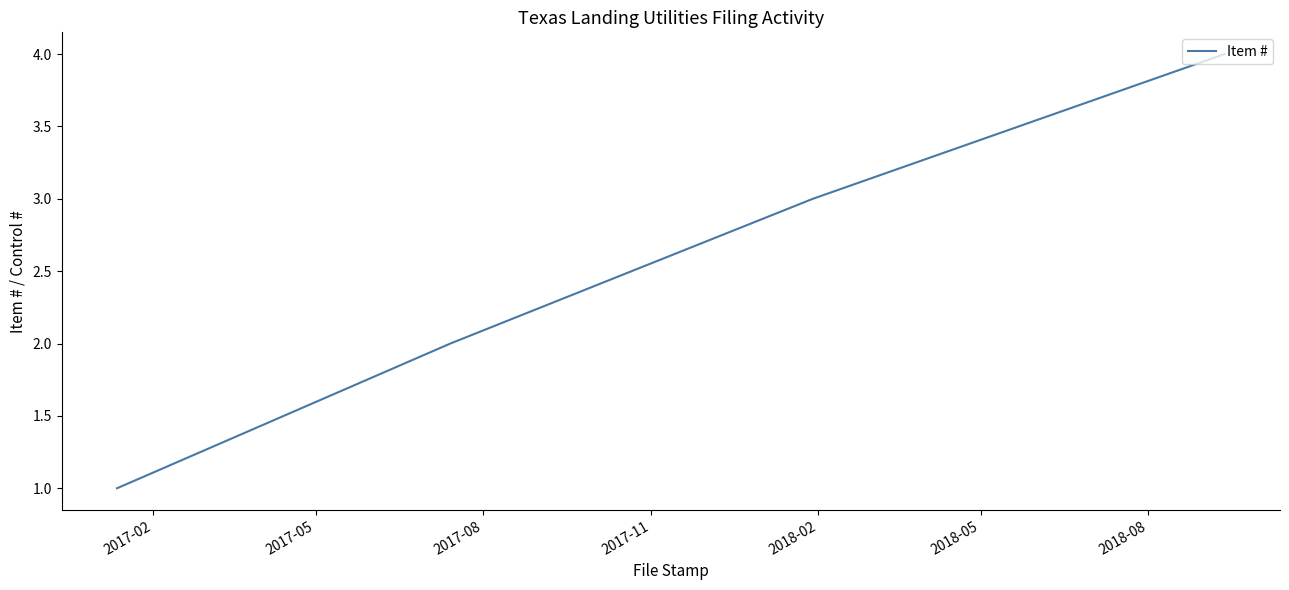

What is the difference between the maximum and minimum values?

3